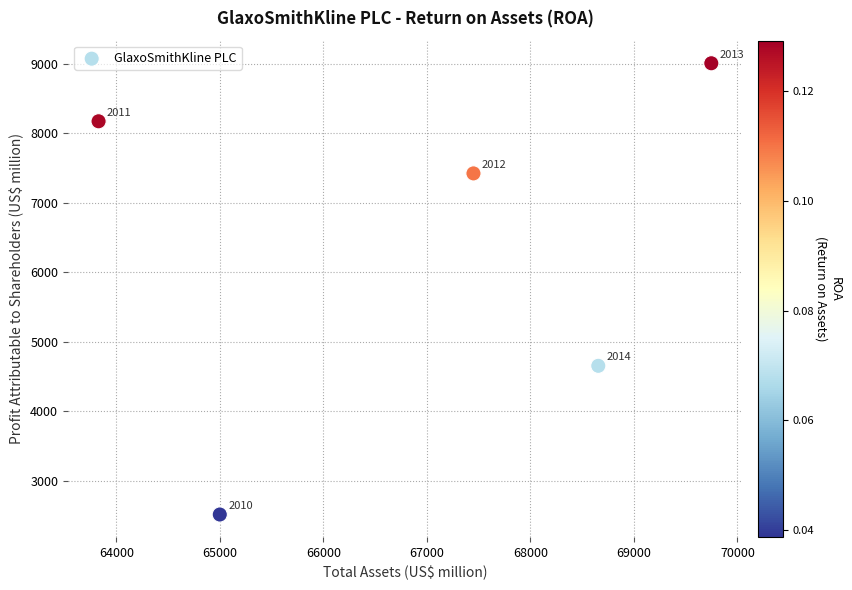

What is the average Y value?

6355